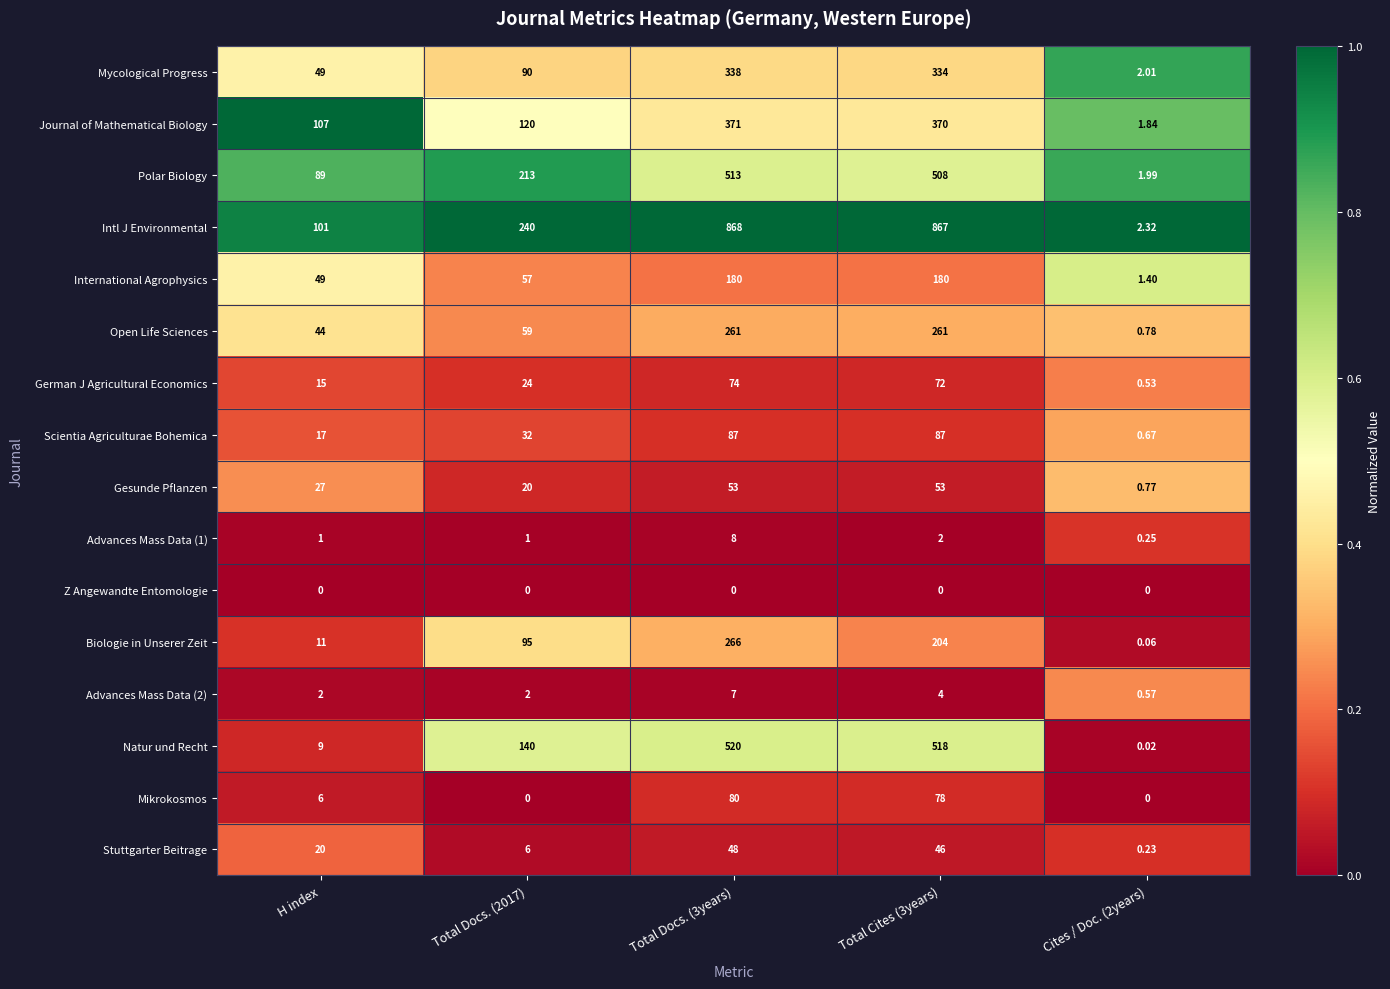

Between H index and Total Docs. (3years), which series saw the biggest shift?

Intl J Environmental